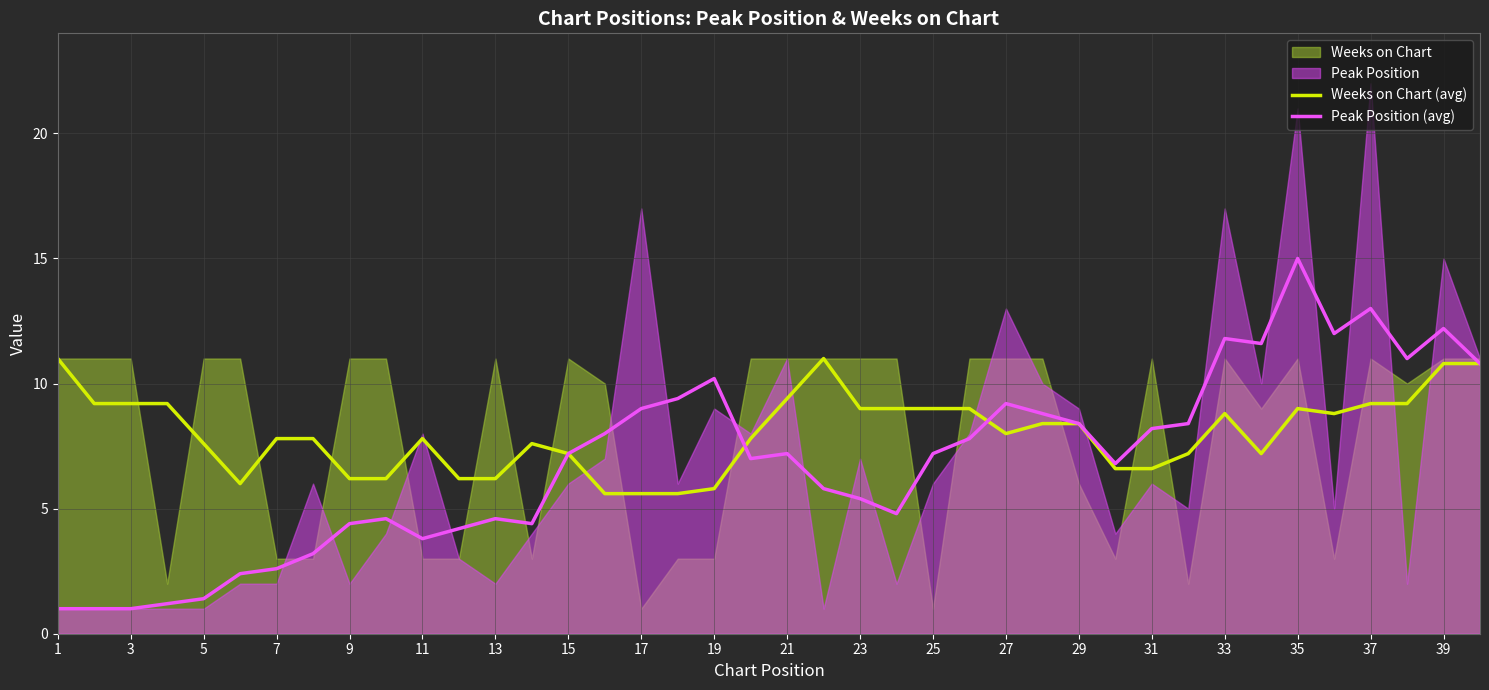

What is the smallest value displayed?

1.0